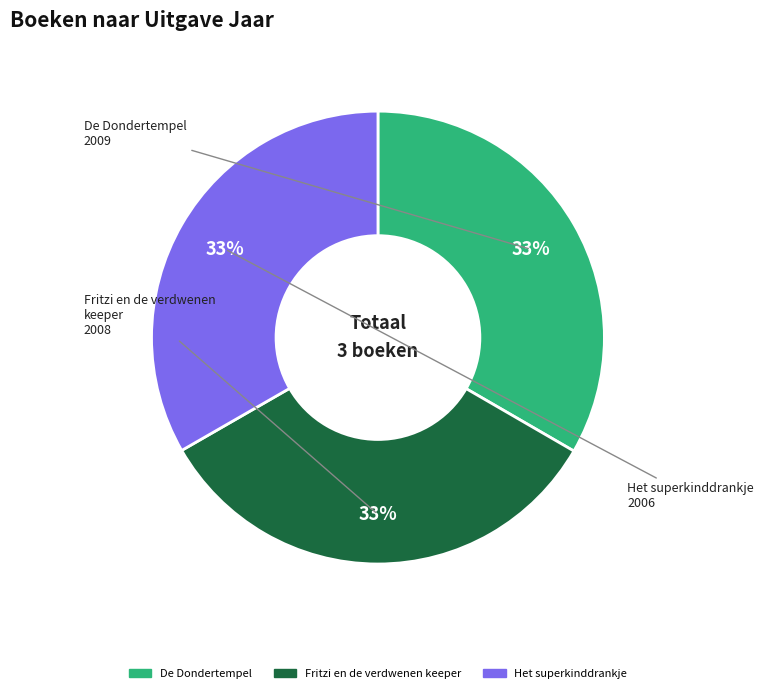

Is the sum of Het superkinddrankje and De Dondertempel greater than half?

Yes